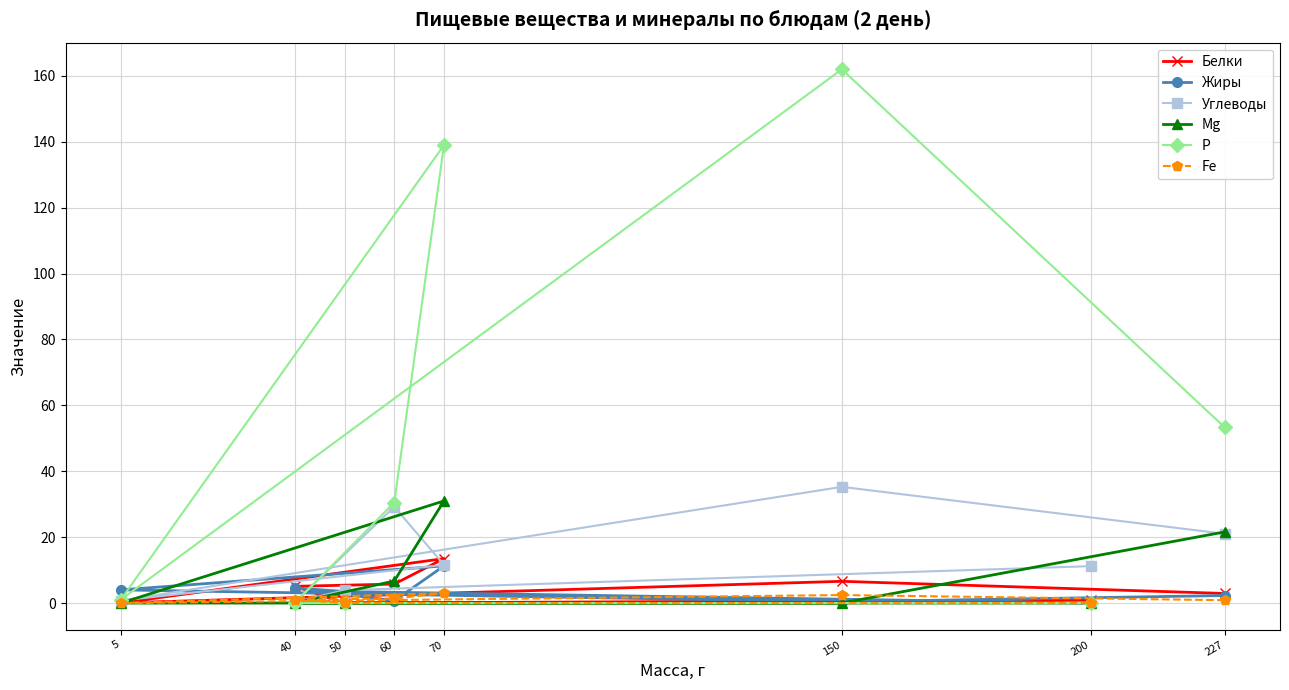

The Жиры series shows 4.0 at 5. True or false?

True